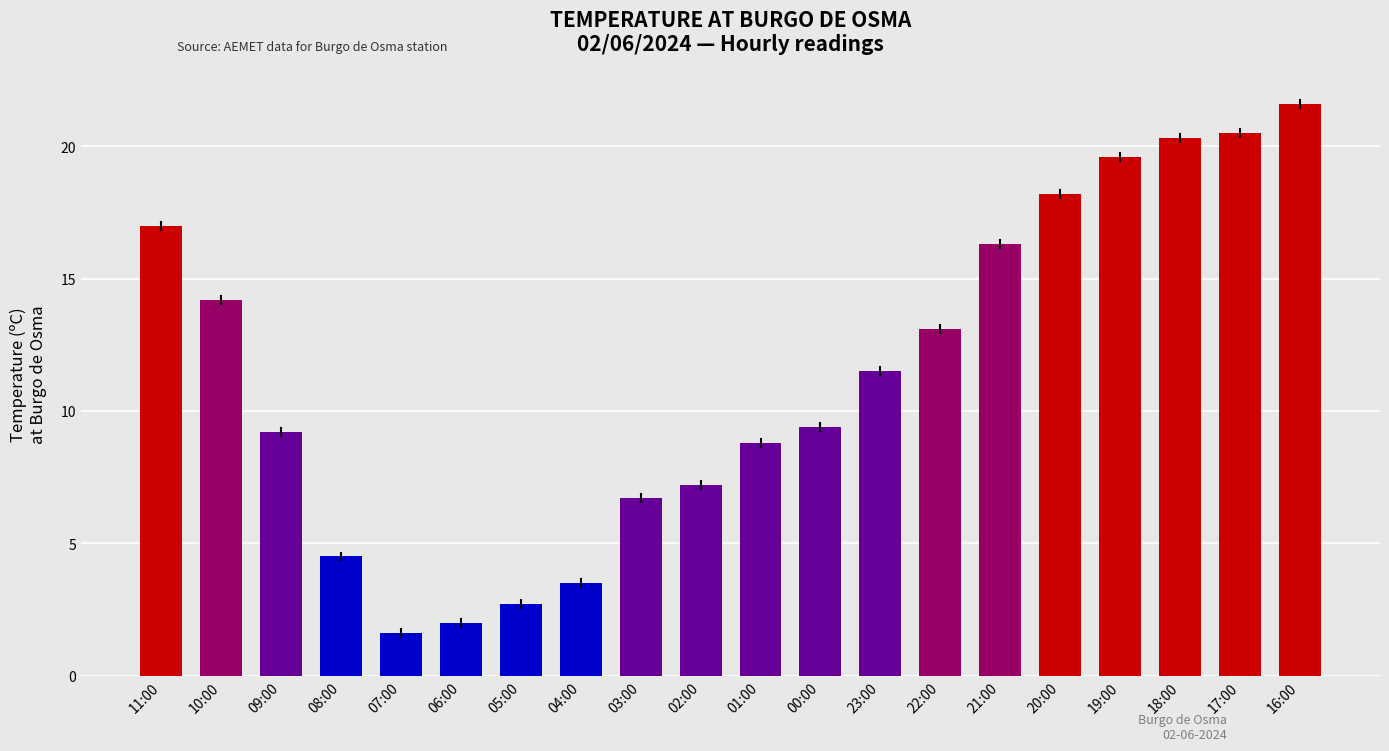

The chart shows a value of 16.3 at 21:00. True or false?

True